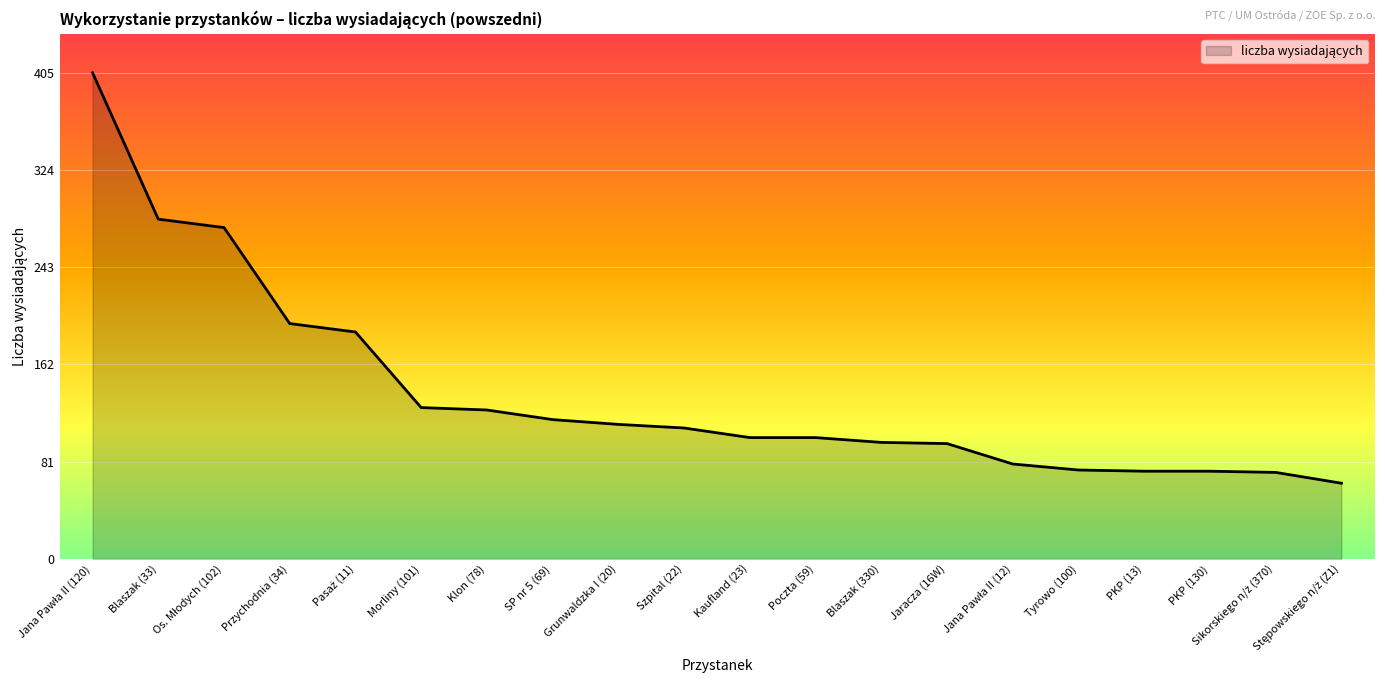

What is the minimum value shown in the chart?

63